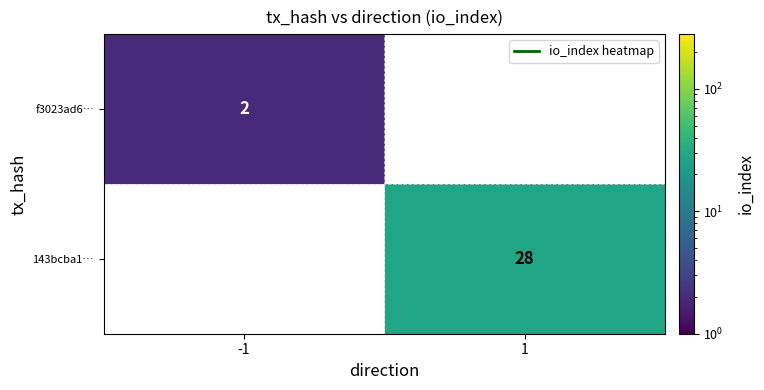

True or false: f3023ad6… has a value of 2 at -1.

True